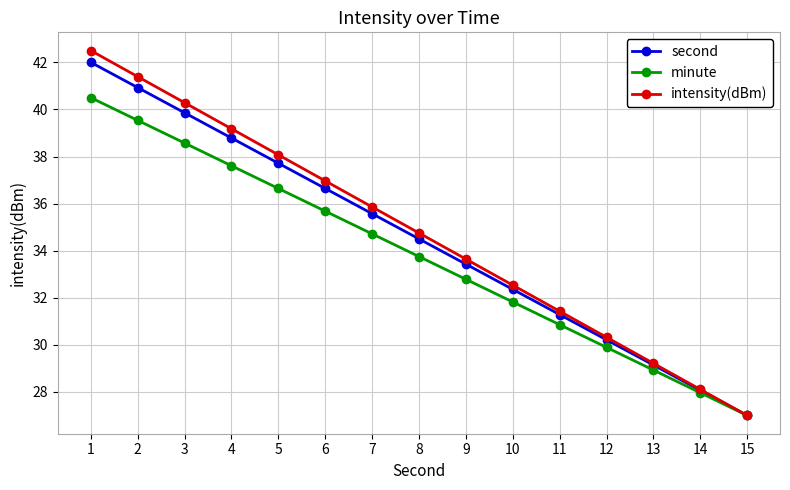

At which label does intensity(dBm) reach its peak?

1